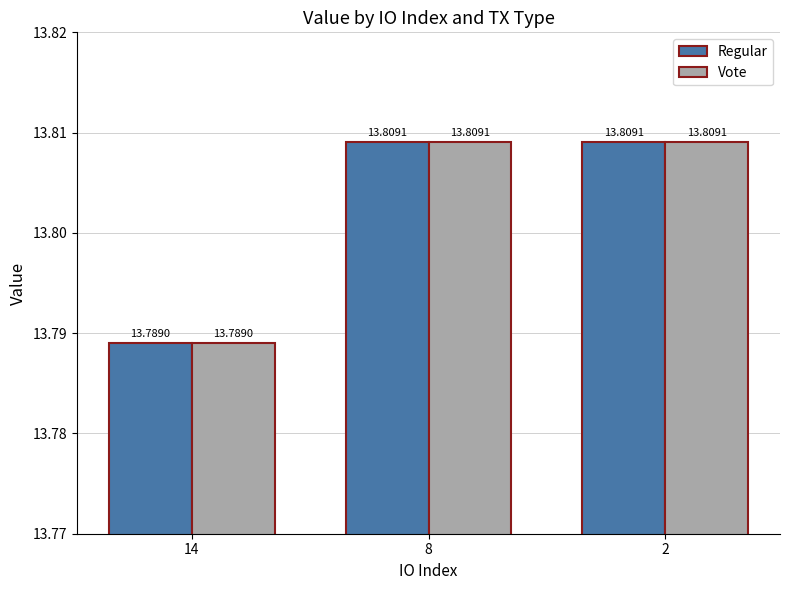

What is the total value across all series at 14?

27.6